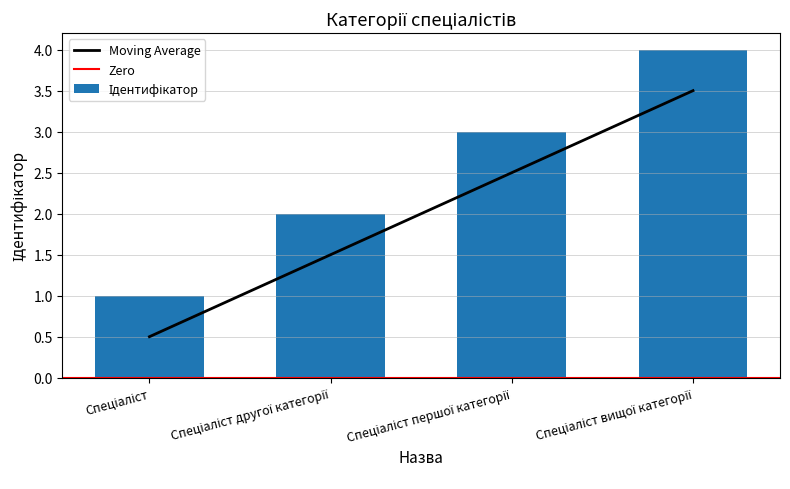

Is it true that the value at Спеціаліст вищої категорії is 3.5?

True